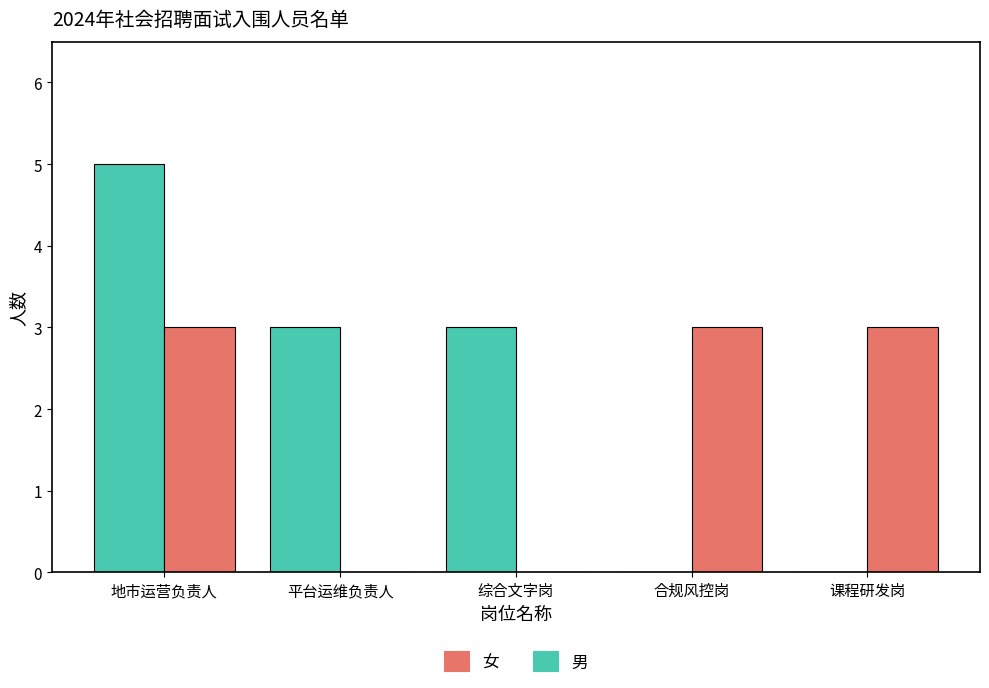

Which category has the highest value in the 男 series?

地市运营负责人